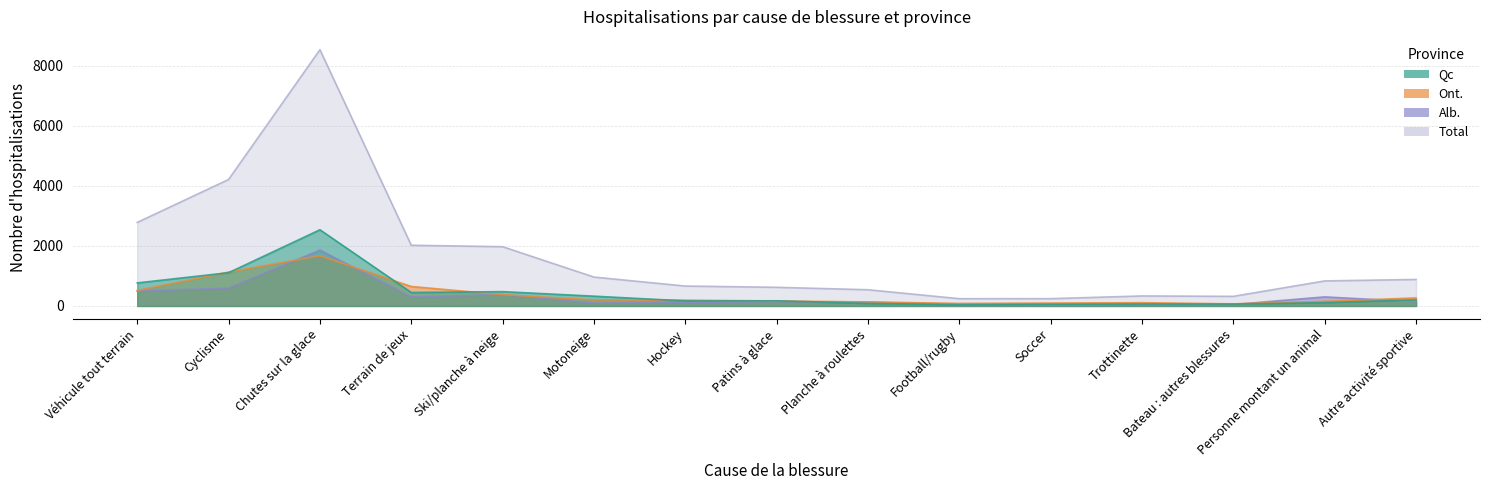

Reading left to right, extract all data points from this chart.

Qc: 768	1108	2539	448	477	326	168	172	84	41	56	65	61	110	205
Ont.: 515	1128	1673	648	377	203	193	165	135	84	96	109	70	154	268
Alb.: 493	594	1860	301	383	93	121	144	127	55	38	52	48	302	141
Total: 2783	4214	8539	2023	1974	962	663	621	540	242	243	333	320	834	883